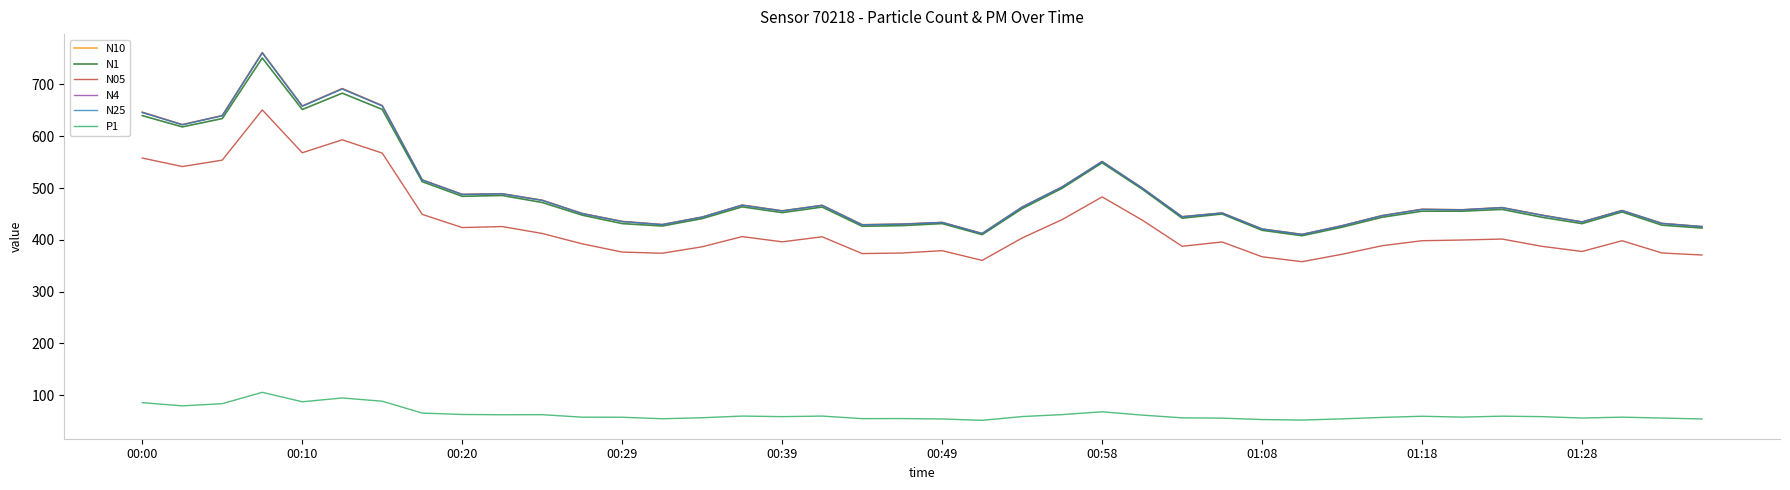

True or false: P1 and N4 cross at least once.

False